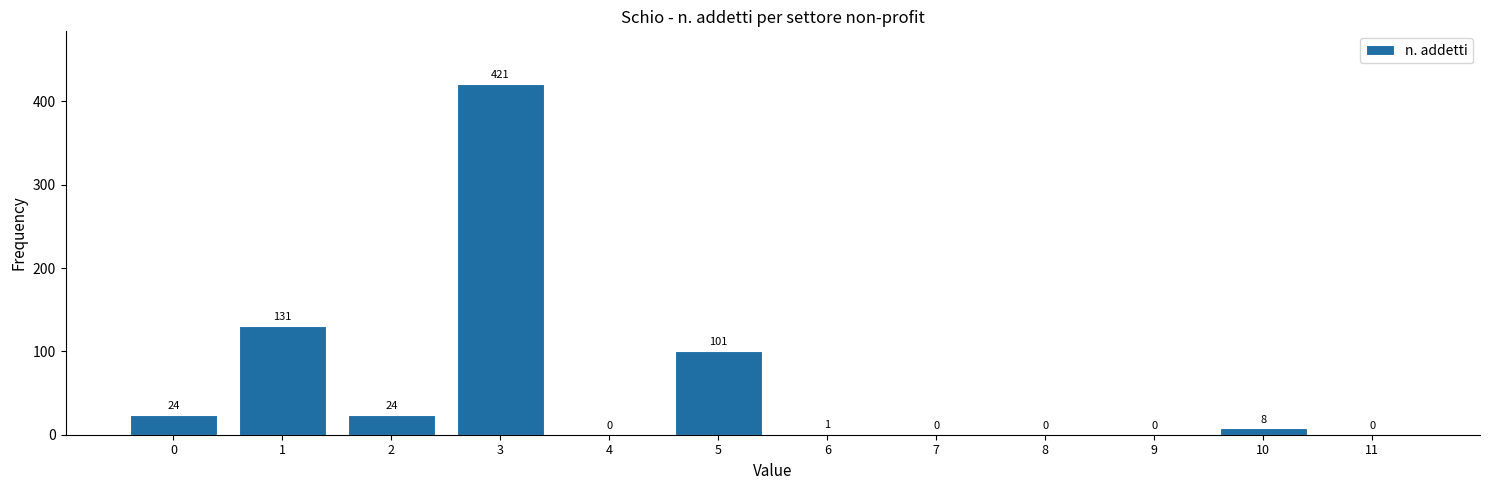

Reading left to right, extract all data points from this chart.

0=24	1=131	2=24	3=421	4=0	5=101	6=1	7=0	8=0	9=0	10=8	11=0